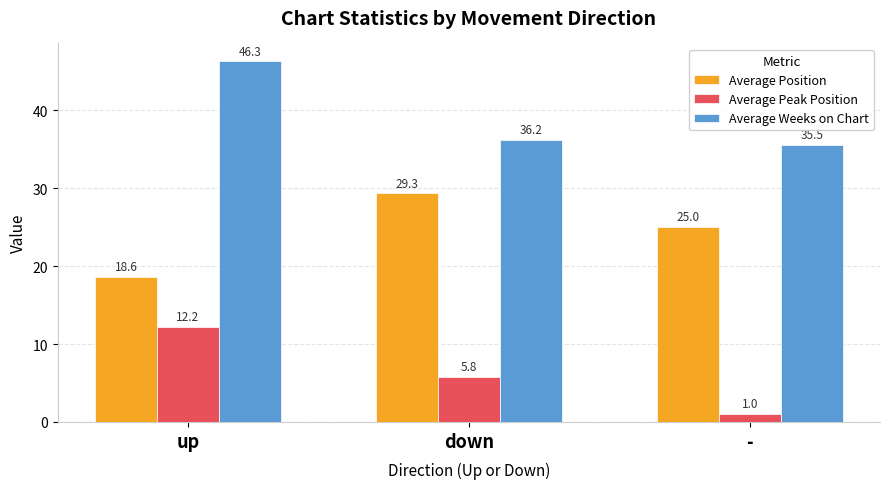

Reading left to right, extract all data points from this chart.

Average Position: up=18.6	down=29.3	-=25.0
Average Peak Position: up=12.2	down=5.8	-=1.0
Average Weeks on Chart: up=46.3	down=36.2	-=35.5